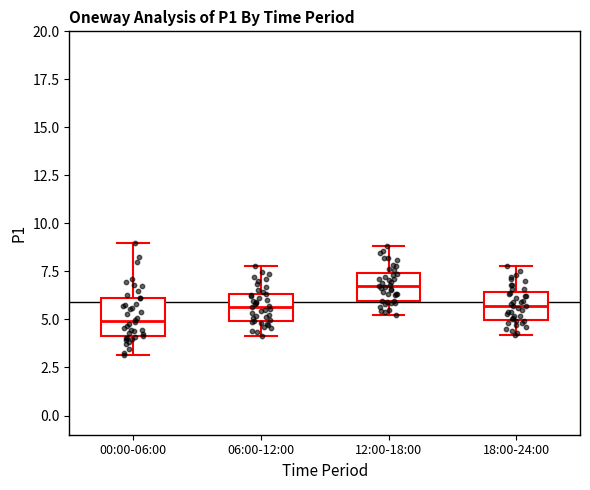

Where does the median line of the box for 12:00-18:00 sit on the y-axis? The values are not printed on the chart, so give them approximately, as read against the axis.

6.5